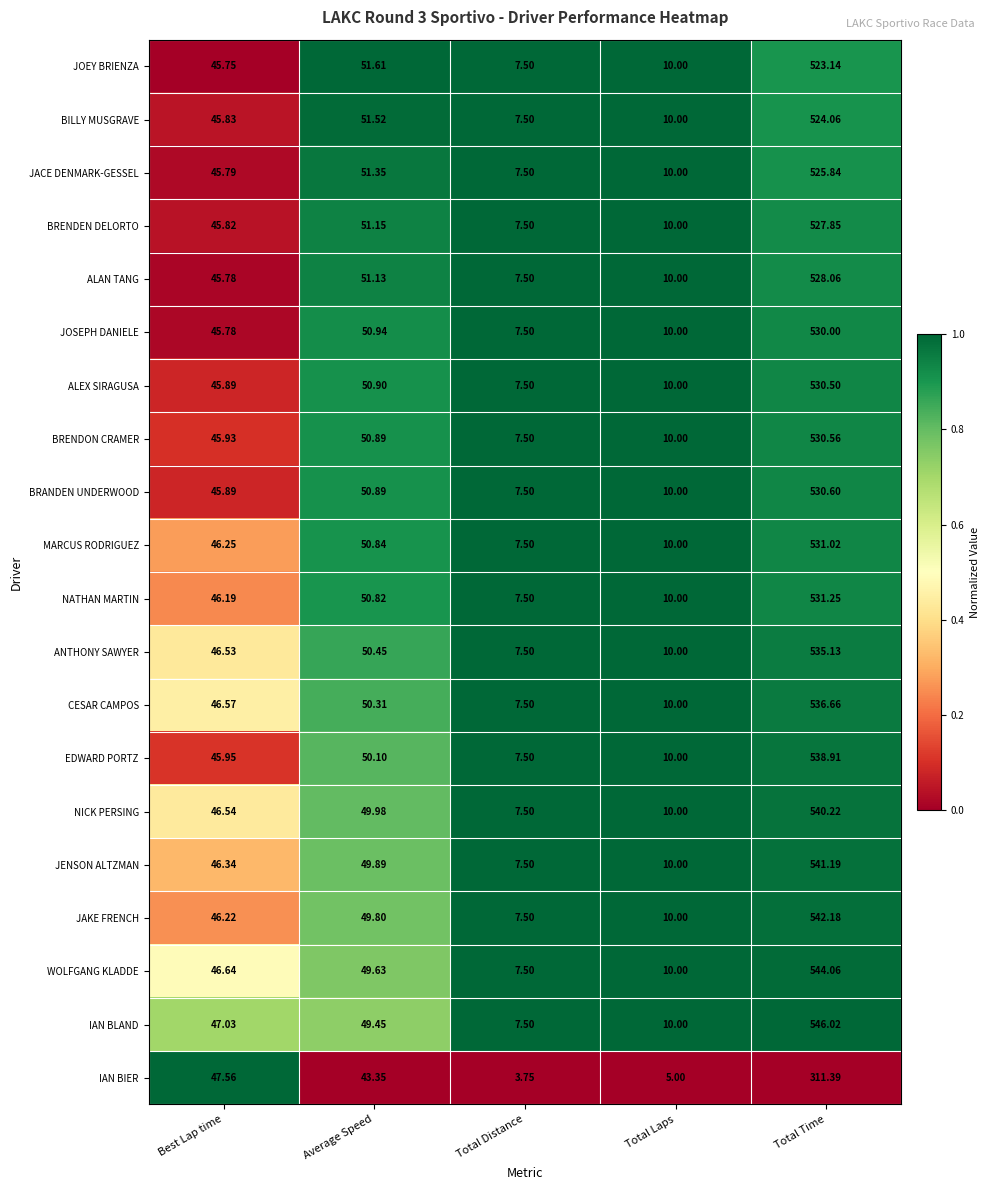

At which label does NATHAN MARTIN reach its peak?

Total Time